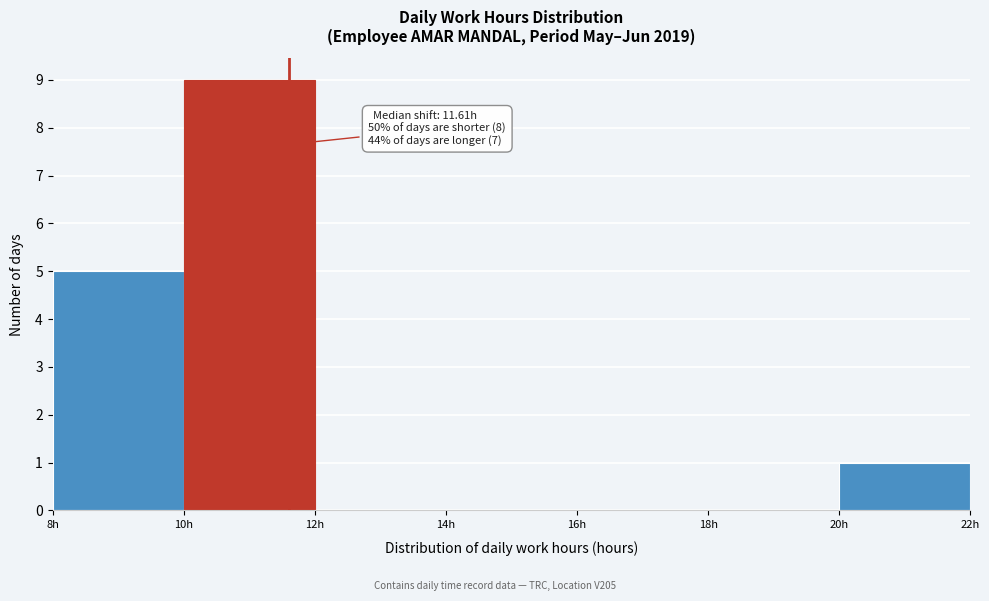

Which range on the x-axis has the tallest bar?

10 to 12